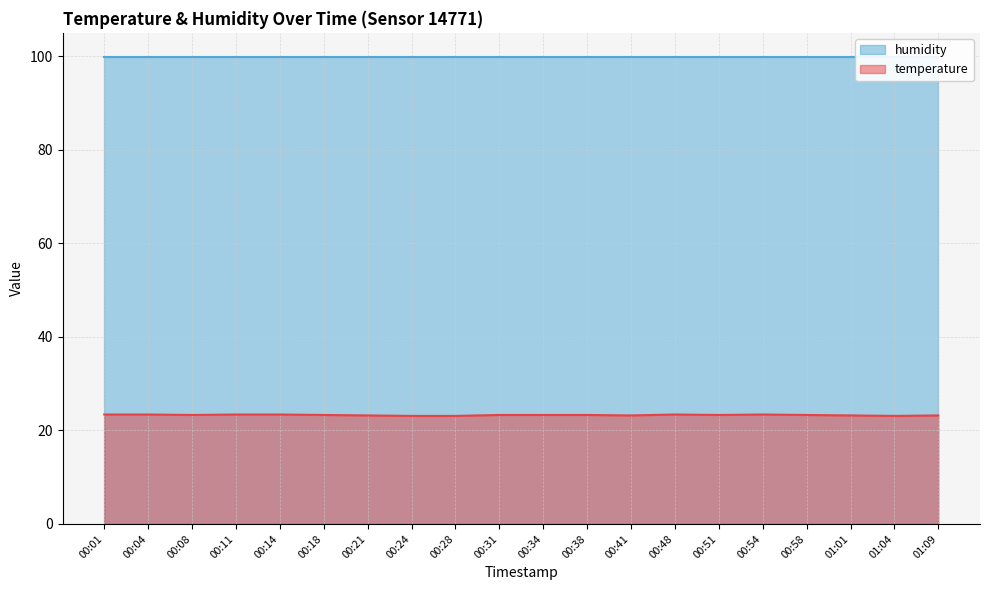

Approximately how many times larger is the value at 00:34 compared to 00:28?

1.0